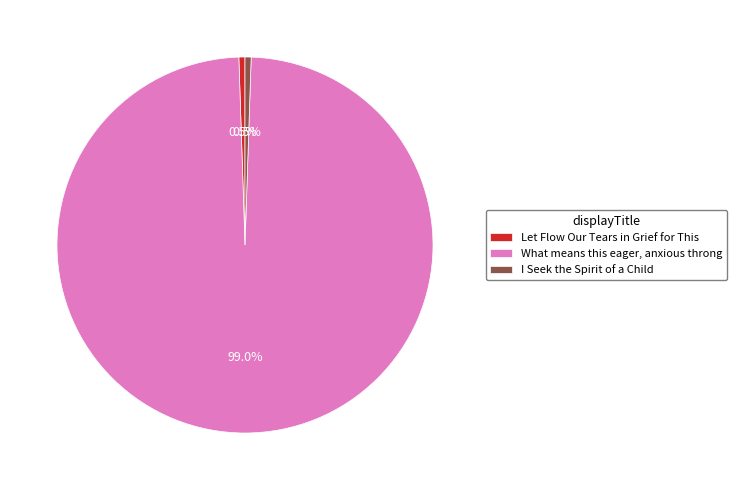

Is there any slice that represents more than half of the pie?

Yes